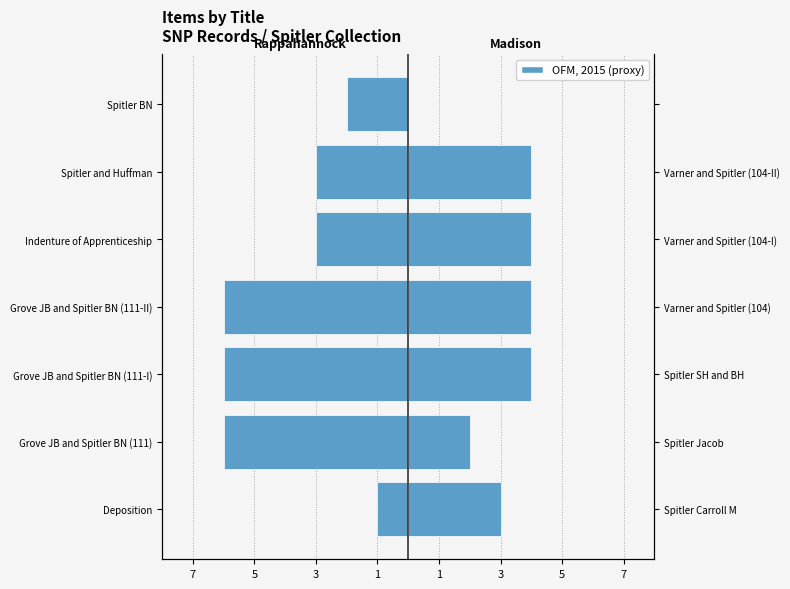

How many Rappahannock County SNP Records values are between -6 and -2?

6